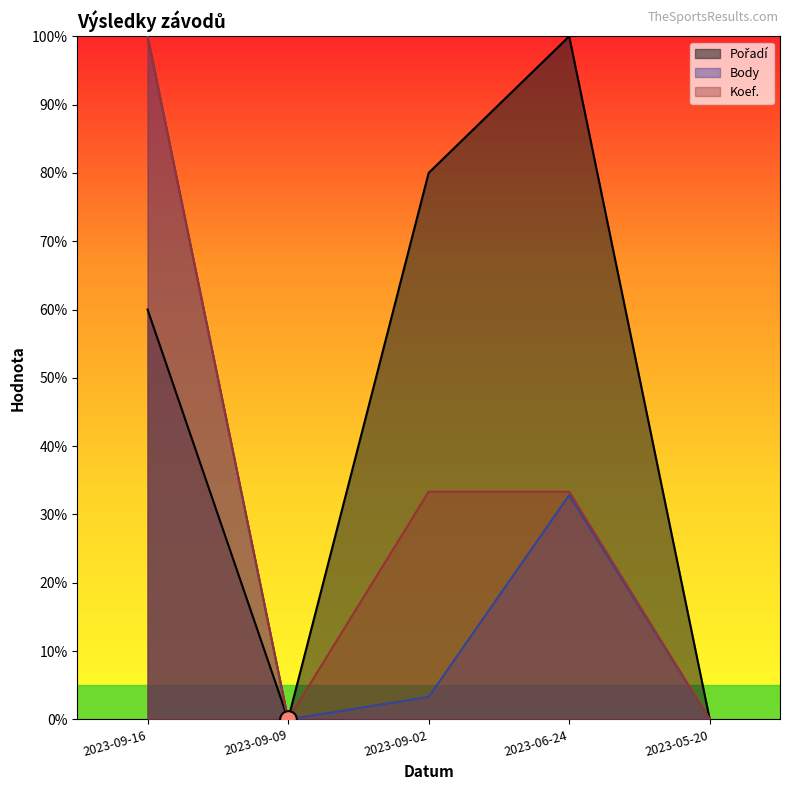

Which has a higher value, 2023-06-24 or 2023-09-02?

2023-06-24